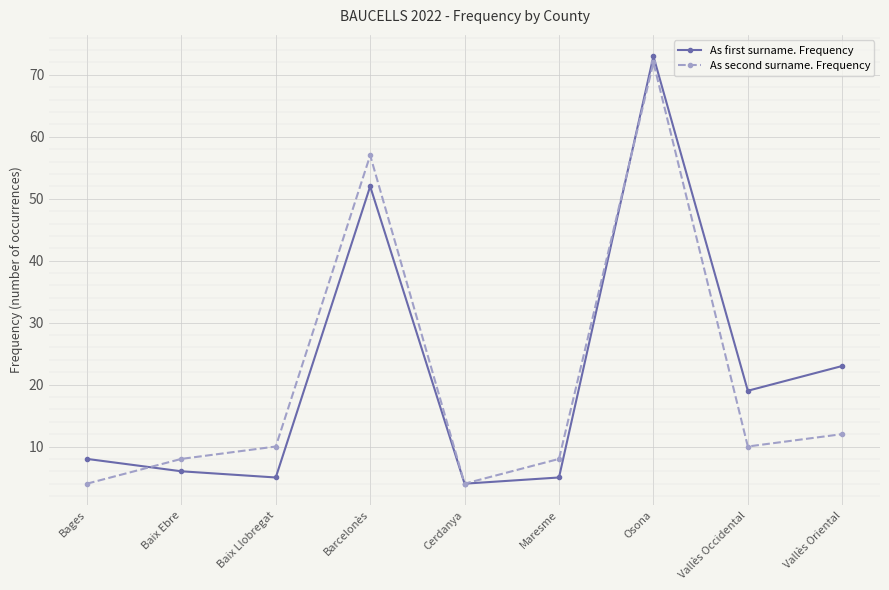

What is the value of the As second surname. Frequency point at the 8th from the left?

10